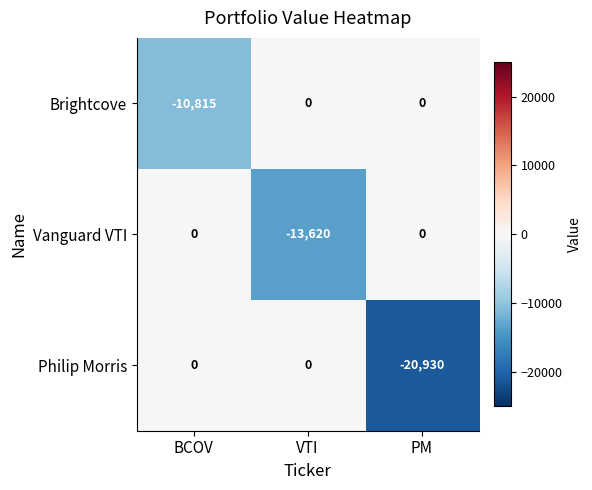

Reading left to right, list all the values displayed in this chart.

Brightcove: BCOV=-10815	VTI=0	PM=0
Vanguard VTI: BCOV=0	VTI=-13620	PM=0
Philip Morris: BCOV=0	VTI=0	PM=-20930